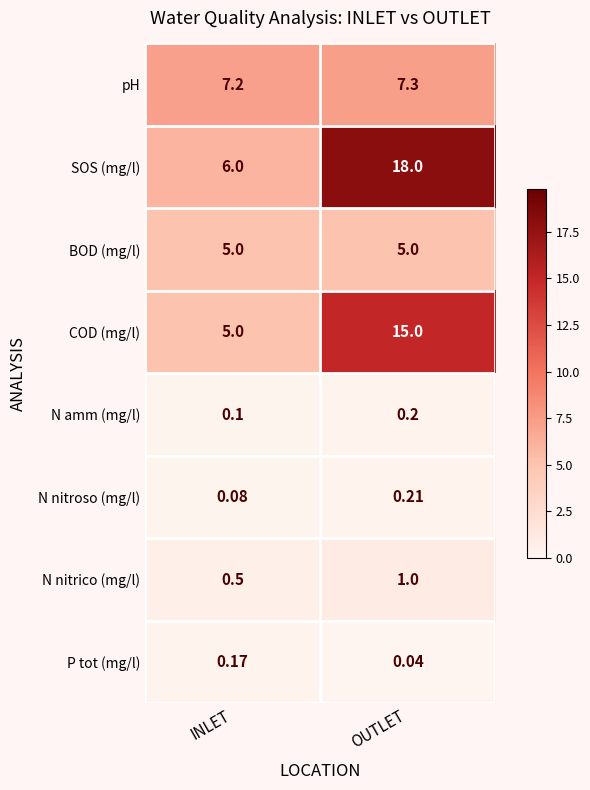

At which label is P tot (mg/l) closest to 0?

OUTLET